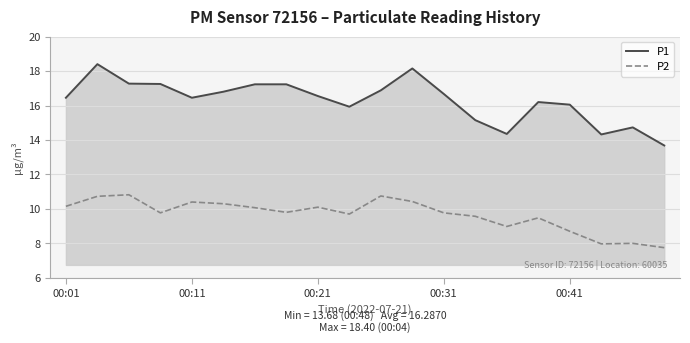

True or false: P2 and P1 cross at least once.

False